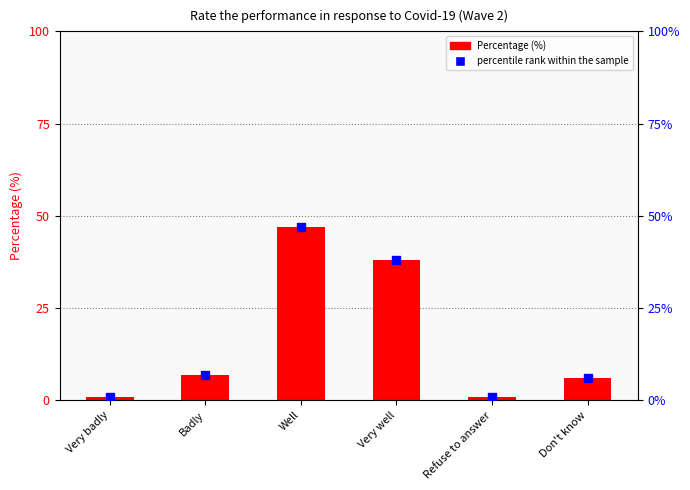

List the series in order of their peak value, lowest first.

Percentage (%), percentile rank within the sample